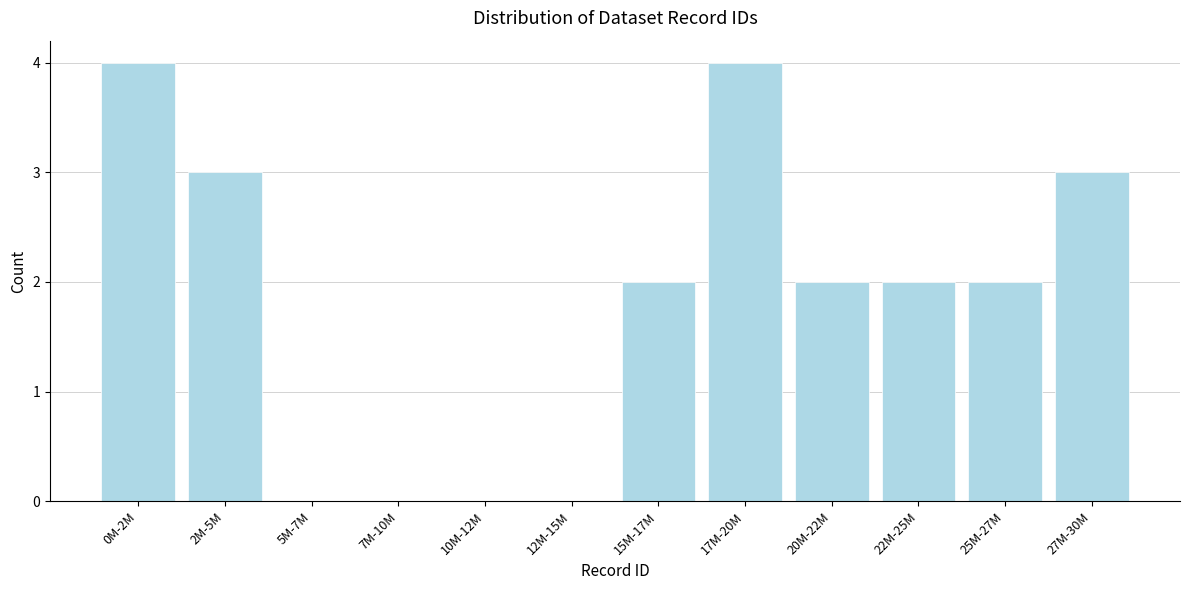

Reading left to right, what are all the values shown in this chart?

0M-2M=4	2M-5M=3	5M-7M=0	7M-10M=0	10M-12M=0	12M-15M=0	15M-17M=2	17M-20M=4	20M-22M=2	22M-25M=2	25M-27M=2	27M-30M=3